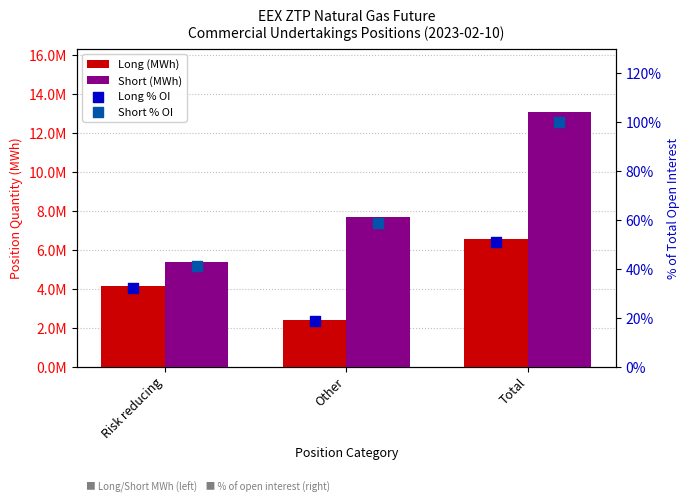

At which category is the sum across all series the highest?

Total